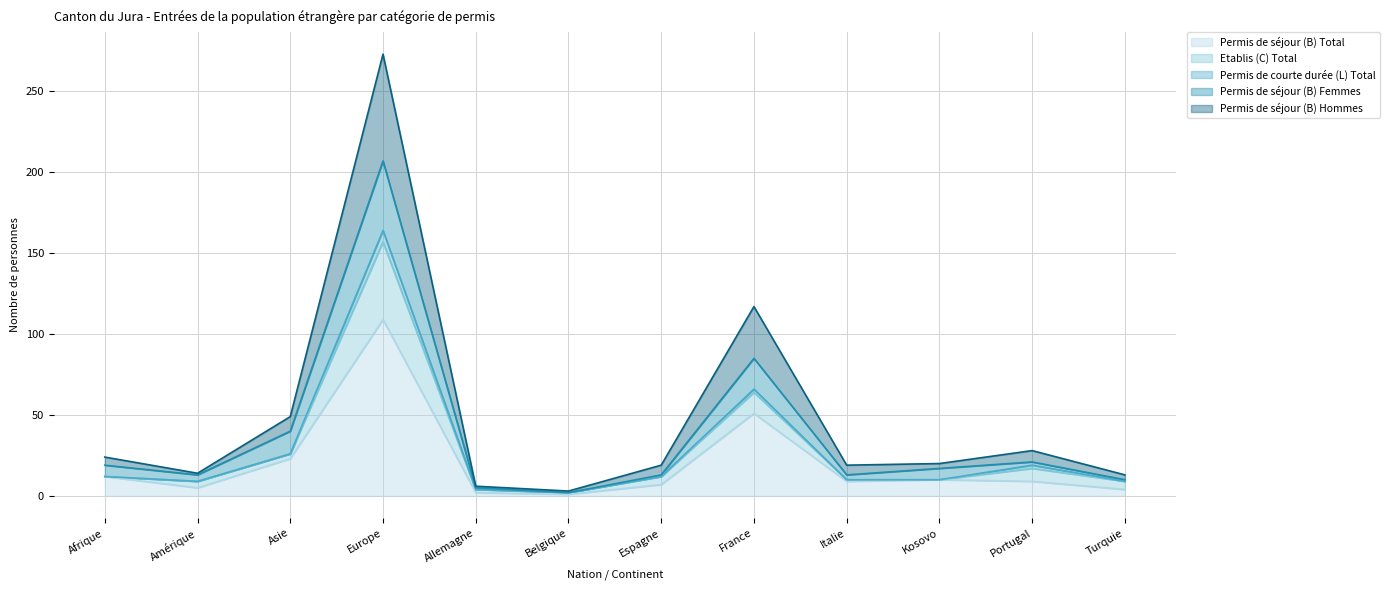

How many categories are shown in the chart?

12